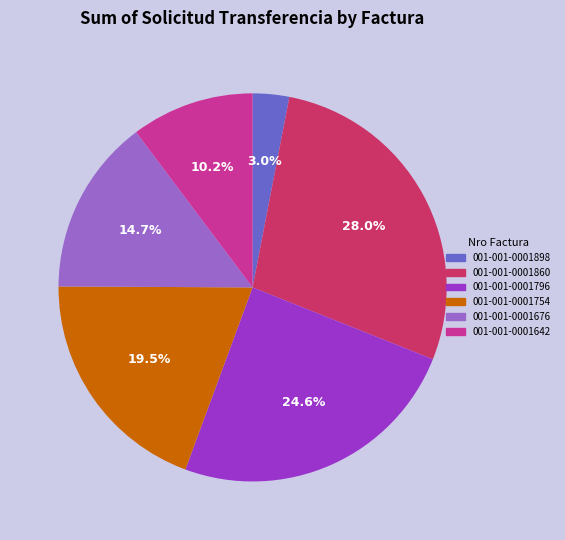

To the nearest percent, what is the difference between the largest and smallest slice percentages?

25%